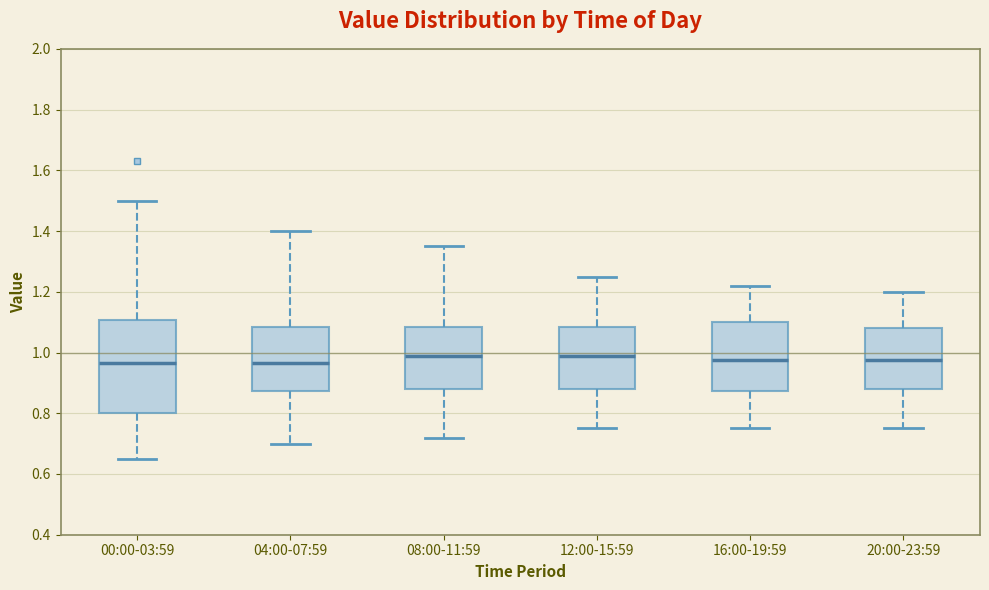

Reading left to right, read every box against the y-axis: the position of its median line, the range the box covers, and the ends of its whiskers. The values are not printed on the chart, so give them approximately, as read against the axis.

00:00-03:59: median 0.96, box 0.80 to 1.10, whiskers 0.66 to 1.50
04:00-07:59: median 0.96, box 0.88 to 1.08, whiskers 0.70 to 1.40
08:00-11:59: median 1.00, box 0.88 to 1.08, whiskers 0.72 to 1.36
12:00-15:59: median 1.00, box 0.88 to 1.08, whiskers 0.76 to 1.26
16:00-19:59: median 0.98, box 0.88 to 1.10, whiskers 0.76 to 1.22
20:00-23:59: median 0.98, box 0.88 to 1.08, whiskers 0.76 to 1.20